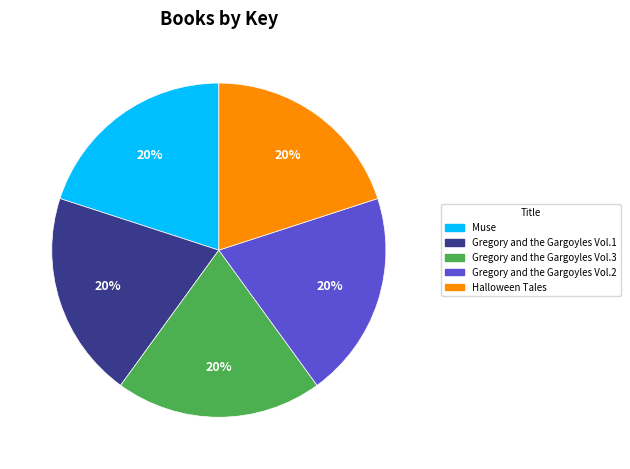

To the nearest percent, what is the combined percentage of Gregory and the Gargoyles Vol.1 and Gregory and the Gargoyles Vol.3?

40%